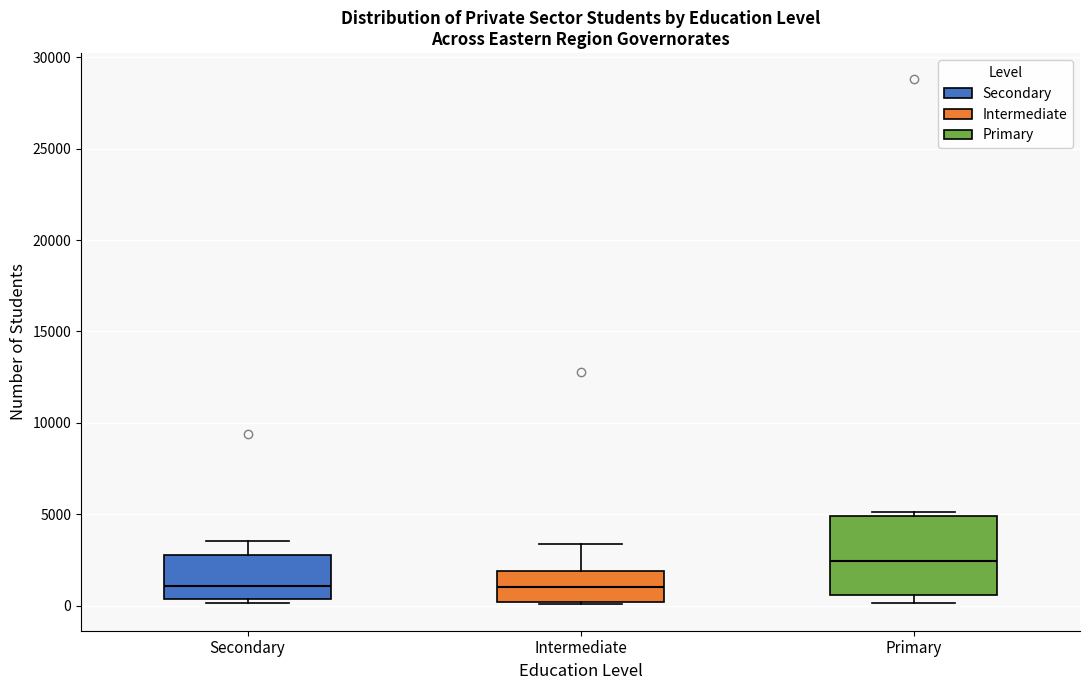

Reading left to right, transcribe this box plot: for each box, give where its median line is, the range the box spans, and where its two whiskers end, as read against the y-axis. The values are not printed on the chart, so give them approximately, as read against the axis.

Secondary: median 1000, box 500 to 3000, whiskers 0 to 3500
Intermediate: median 1000, box 0 to 2000, whiskers 0 to 3500
Primary: median 2500, box 500 to 5000, whiskers 0 to 5000 (just above the box's upper edge)